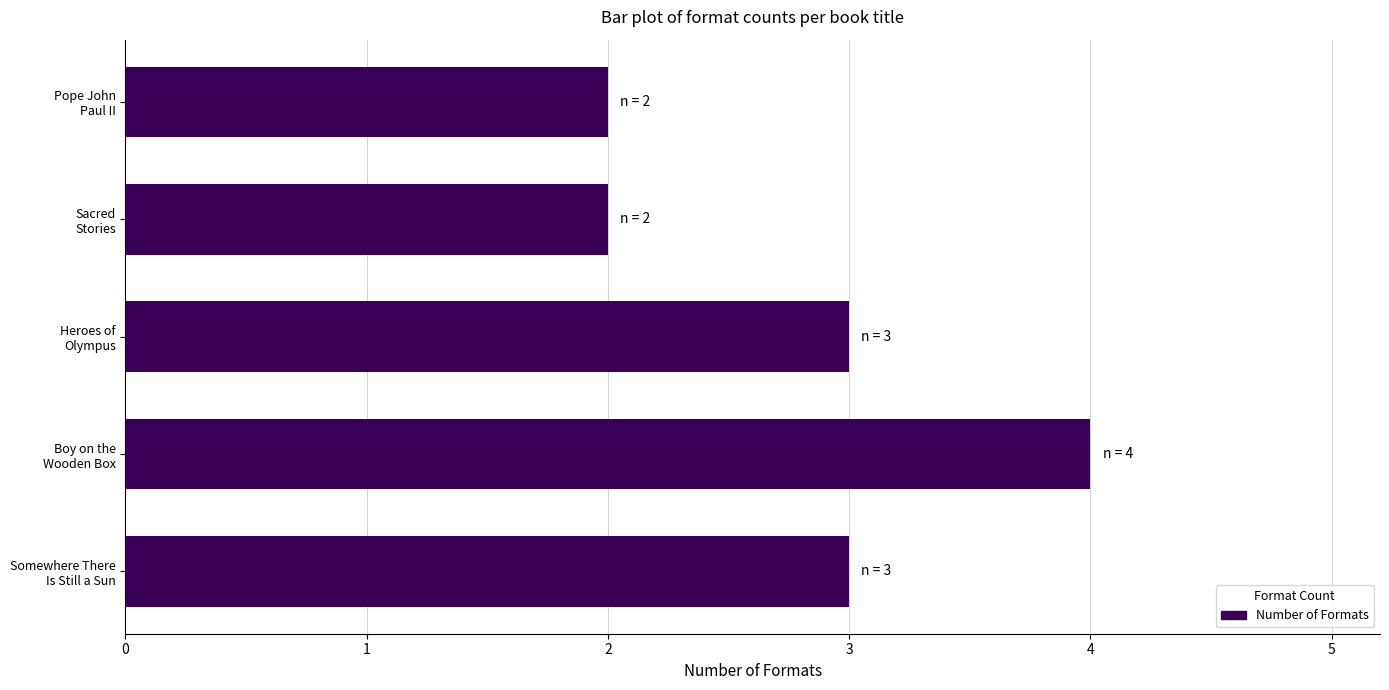

Are the bars horizontal?

Yes